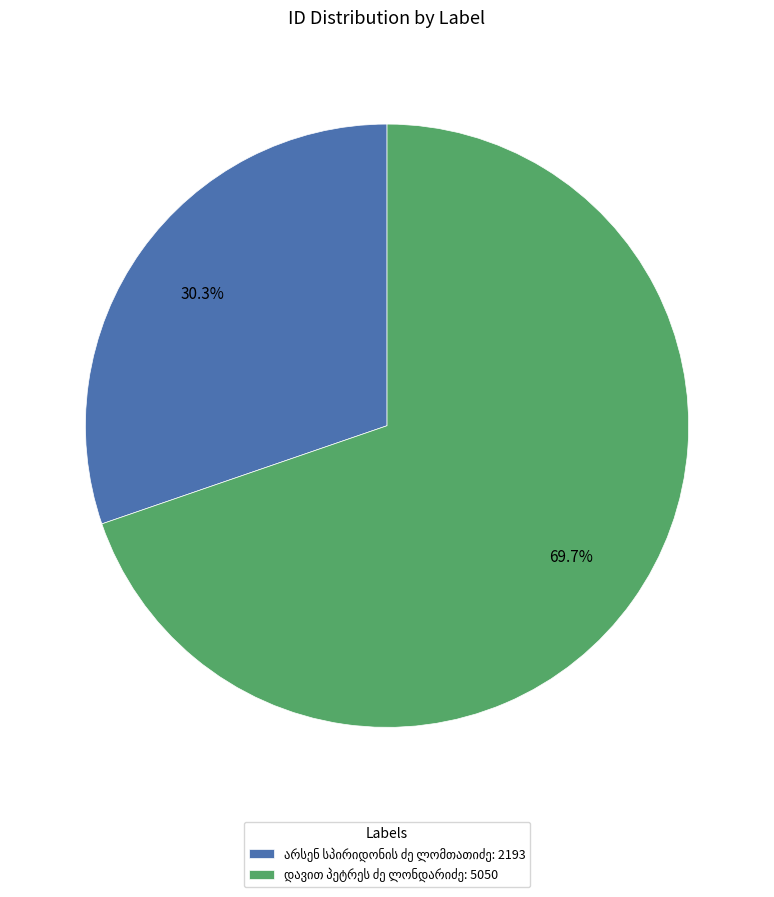

How many slices are in this pie chart?

2